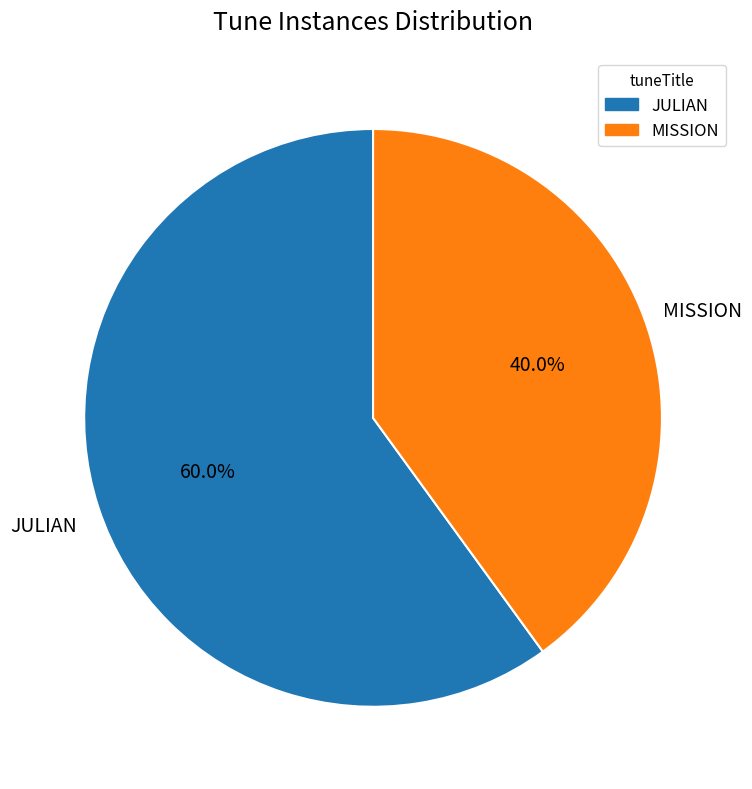

Do JULIAN and MISSION together represent more than half of the pie?

Yes